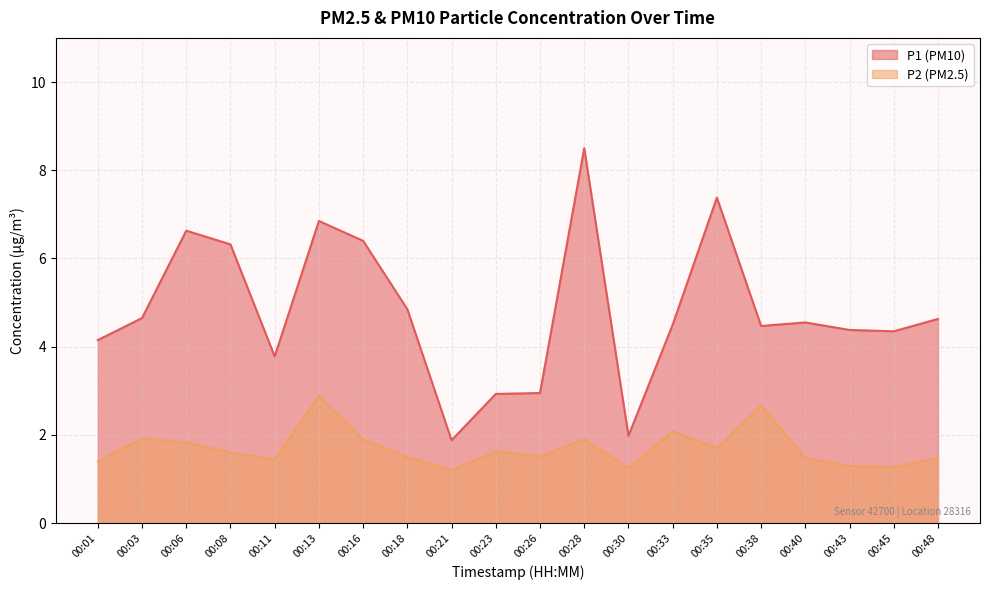

What is the difference between the second highest and second lowest values in the P2 series?

1.4